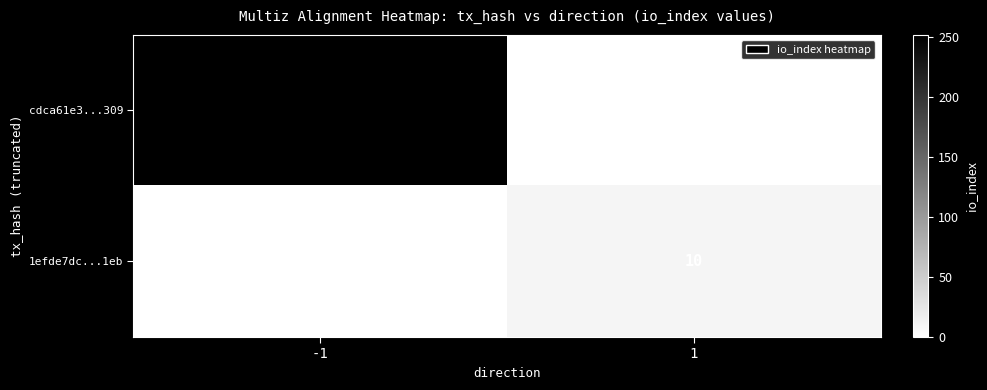

True or false: cdca61e3...309 has a value of 0 at 1.

True